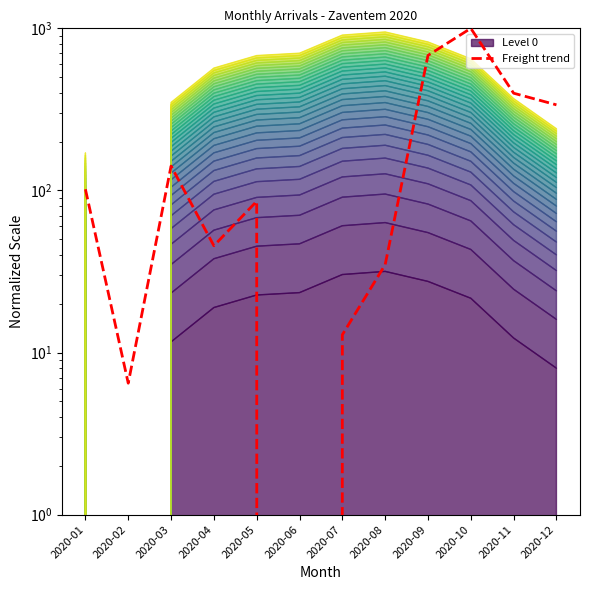

How many points are higher than both their immediate neighbors (excluding endpoints)?

3